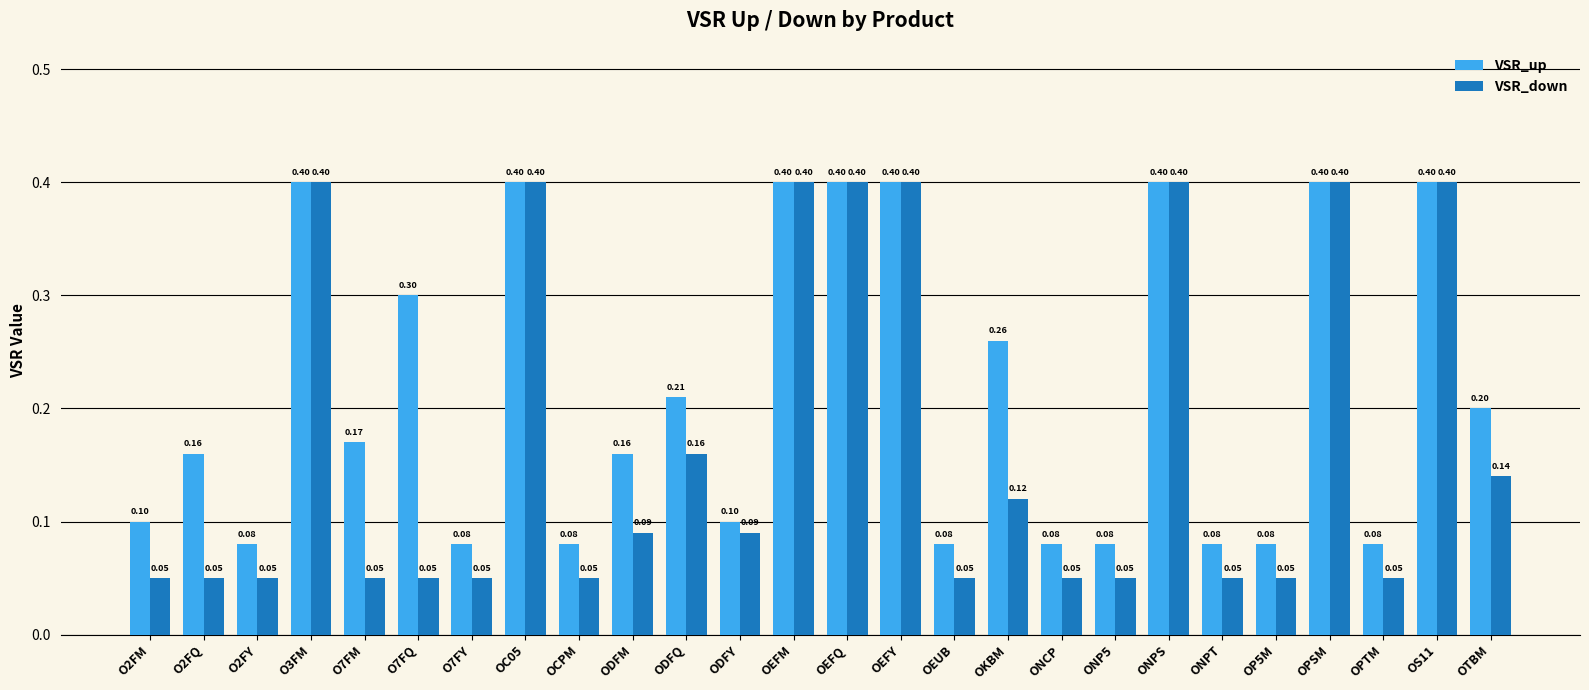

Which series changed the most between O7FY and OTBM?

VSR_up